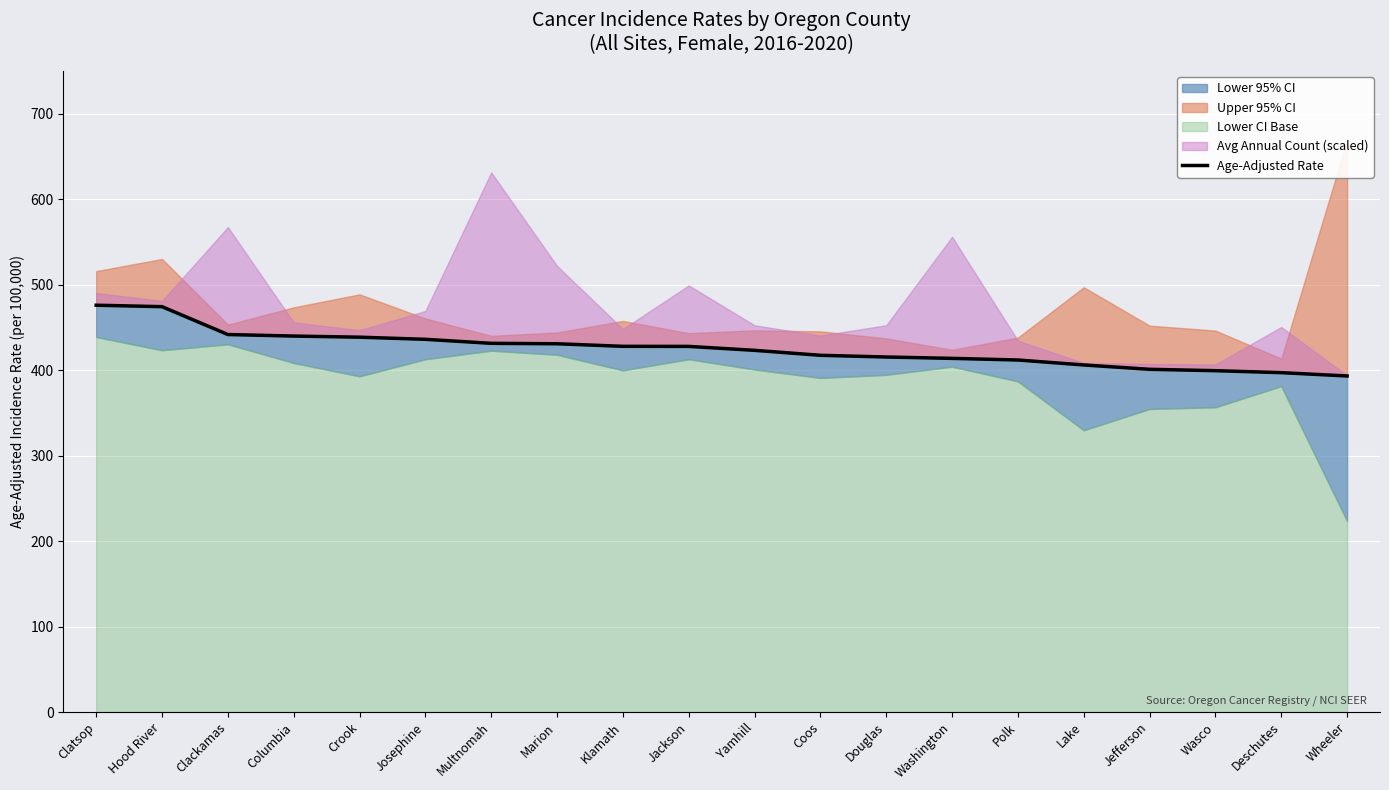

Which category has the lowest value across all series?

Wheeler